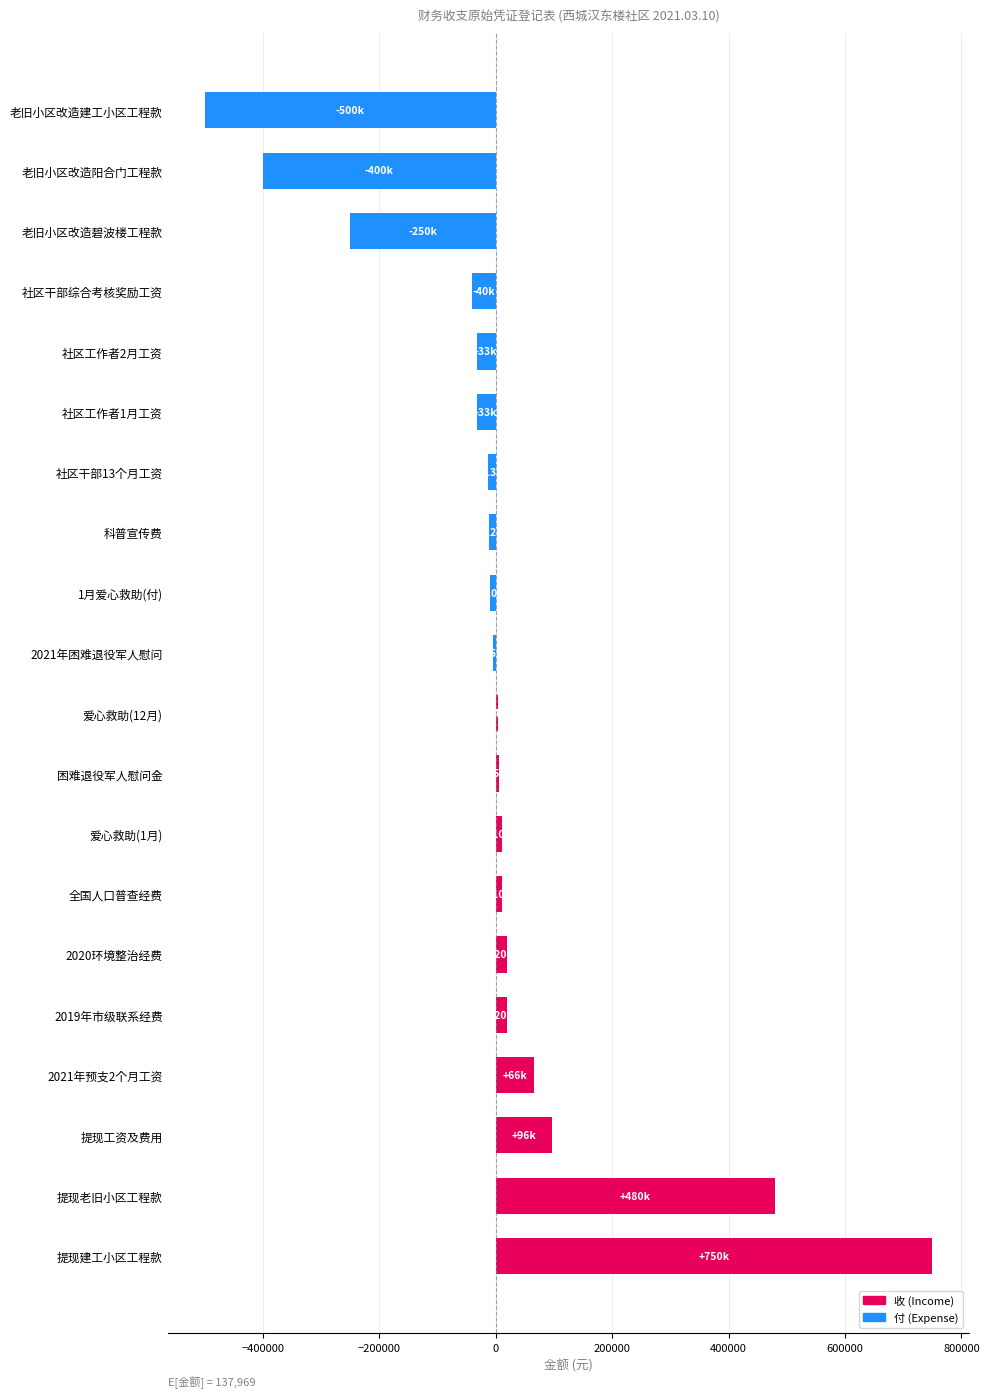

At which label is the value closest to 125000?

提现工资及费用